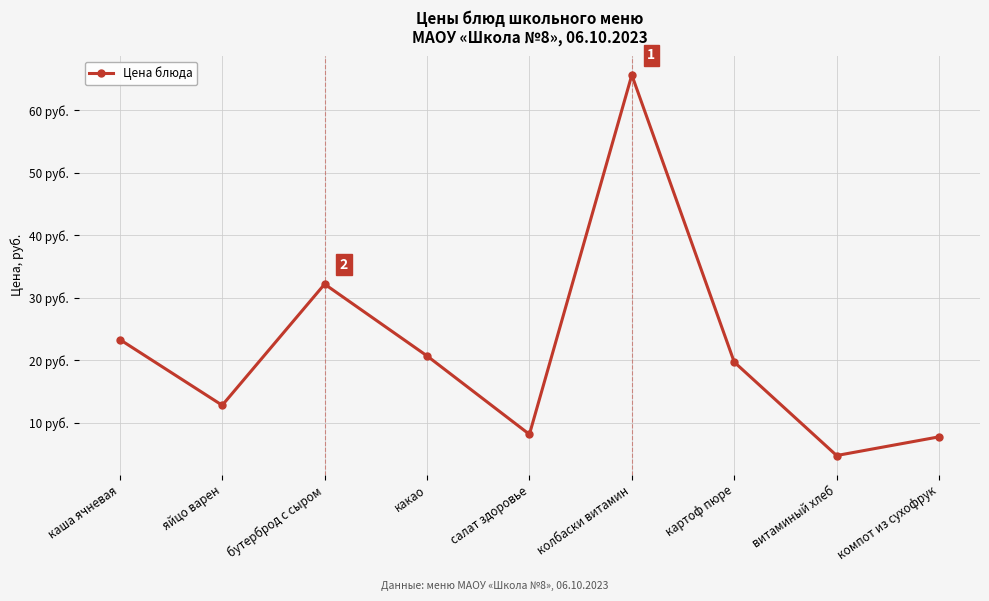

What is the sum of the values at картоф пюре and яйцо варен?

32.5